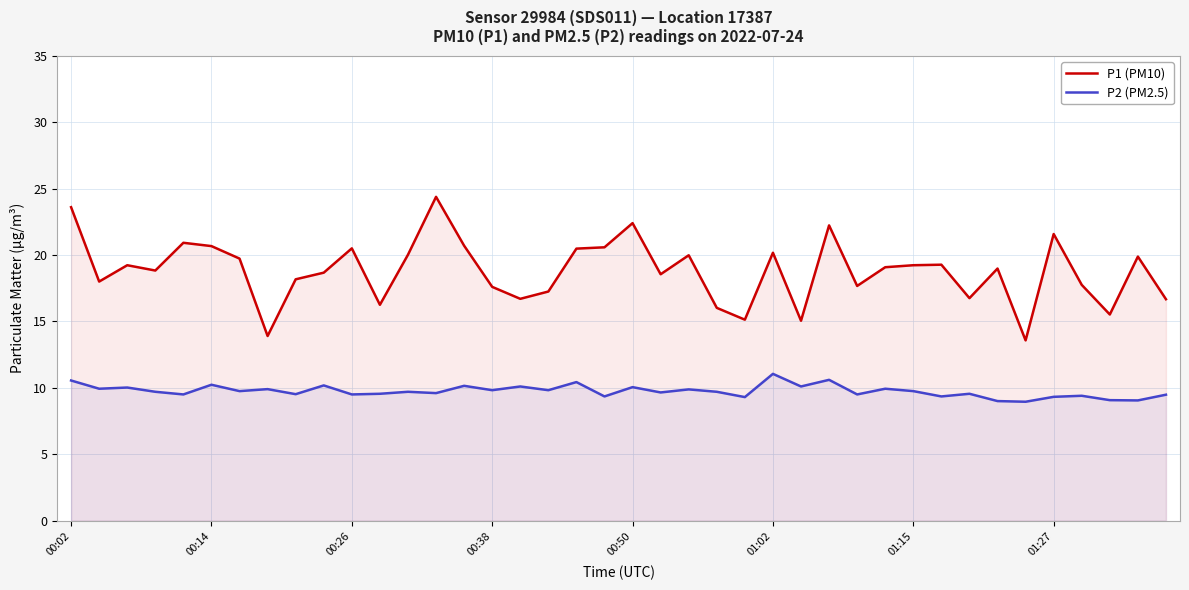

What is the difference between the highest and lowest values at 00:14?

10.4